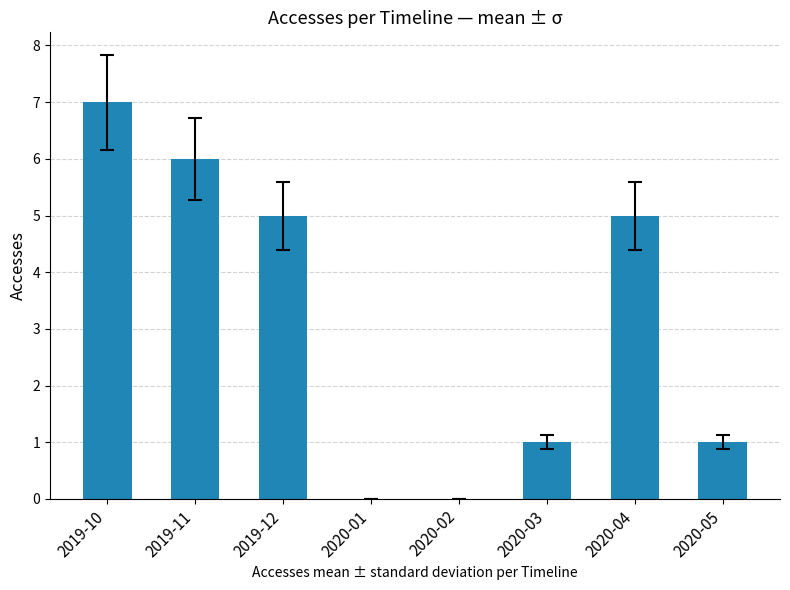

True or false: the data shows 2 at 2019-11.

False